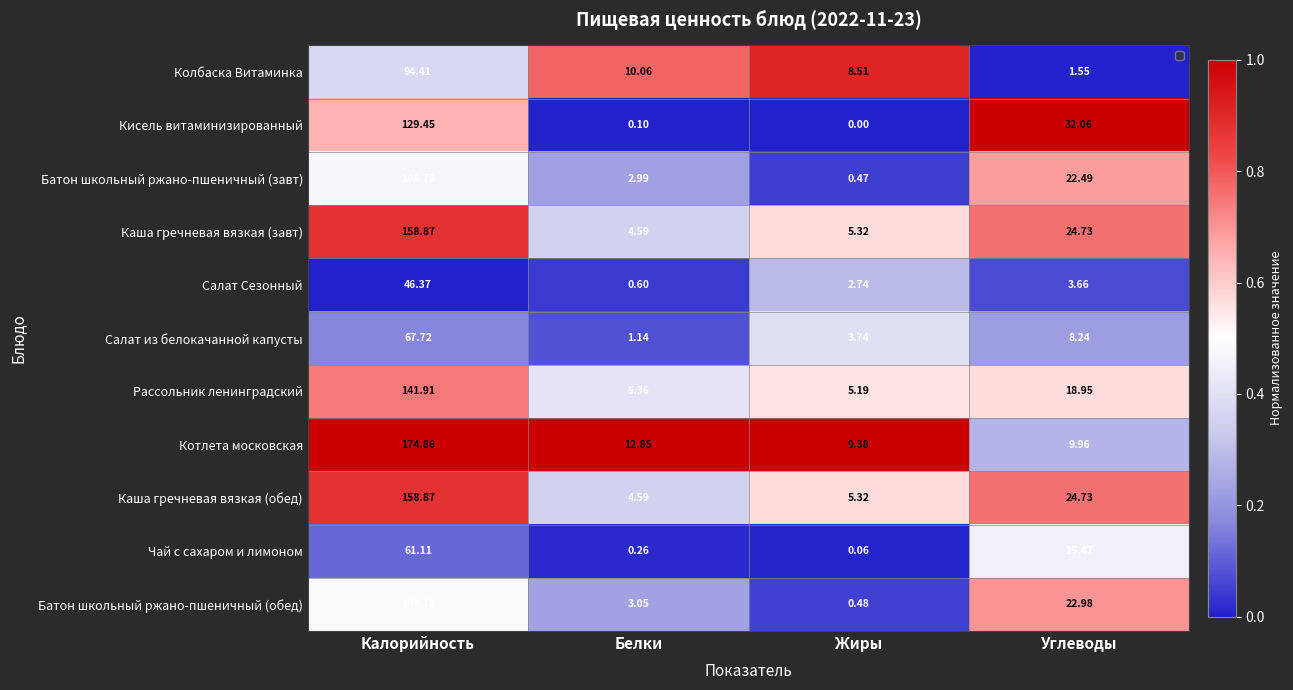

Rank the series at Жиры from lowest to highest value.

Кисель витаминизированный, Чай с сахаром и лимоном, Батон школьный ржано-пшеничный (завт), Батон школьный ржано-пшеничный (обед), Салат Сезонный, Салат из белокачанной капусты, Рассольник ленинградский, Каша гречневая вязкая (завт), Каша гречневая вязкая (обед), Колбаска Витаминка, Котлета московская